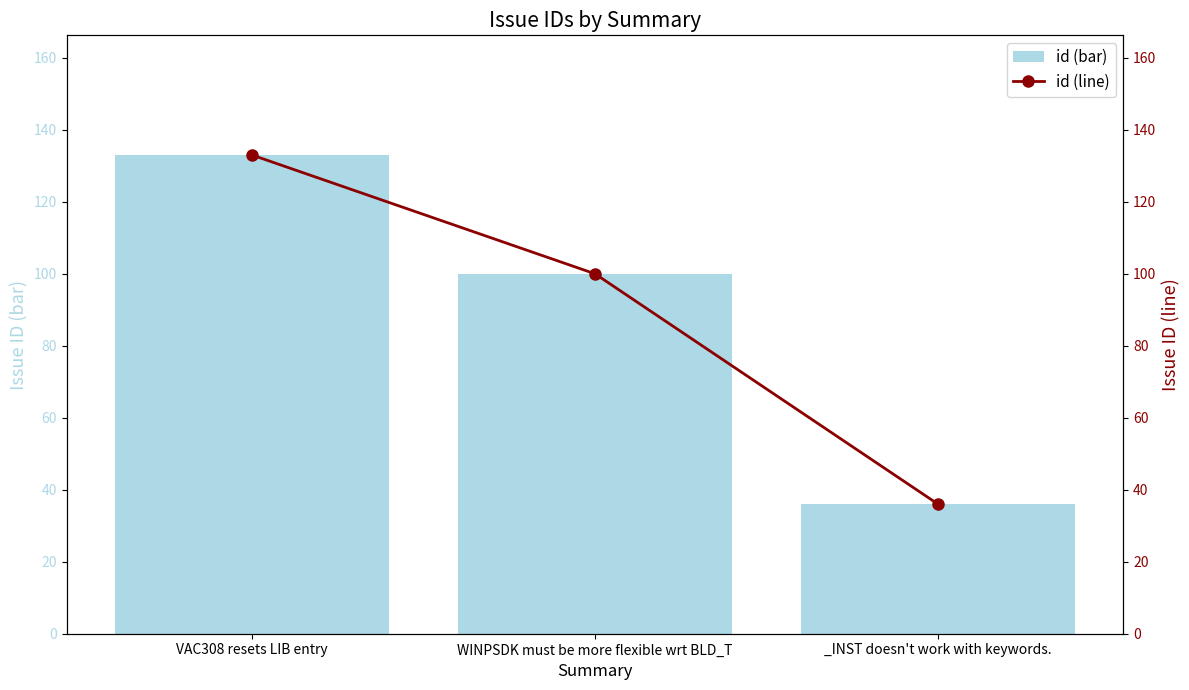

At how many categories does at least one series exceed 122?

1